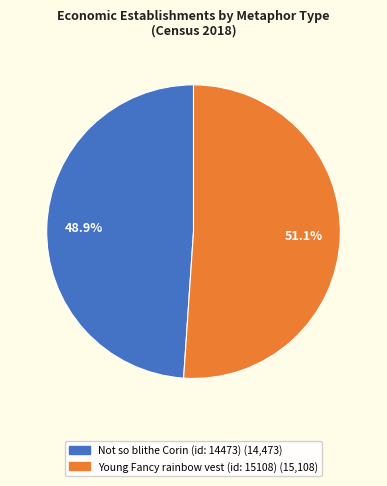

What is the total percentage of Young Fancy rainbow vest (id: 15108) and Not so blithe Corin (id: 14473)?

100.0%